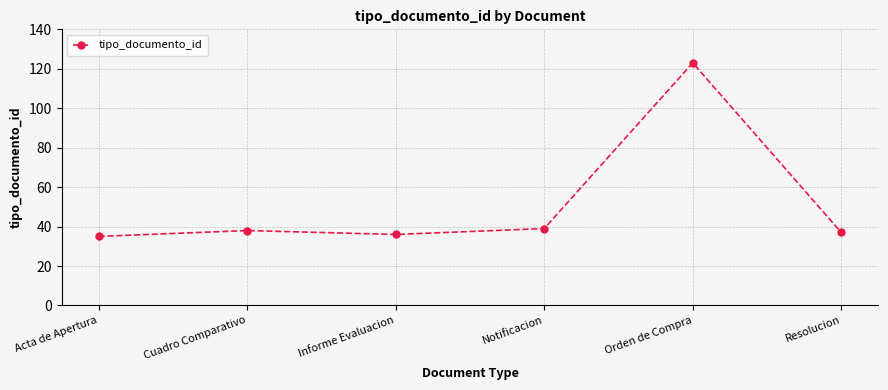

What is the difference between the maximum and minimum values?

88